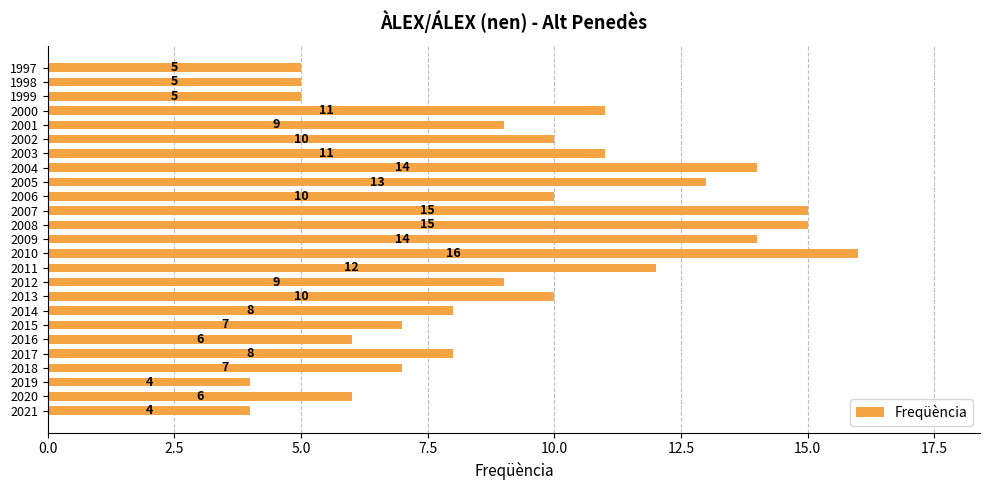

Which has a higher value, 2017 or 2005?

2005